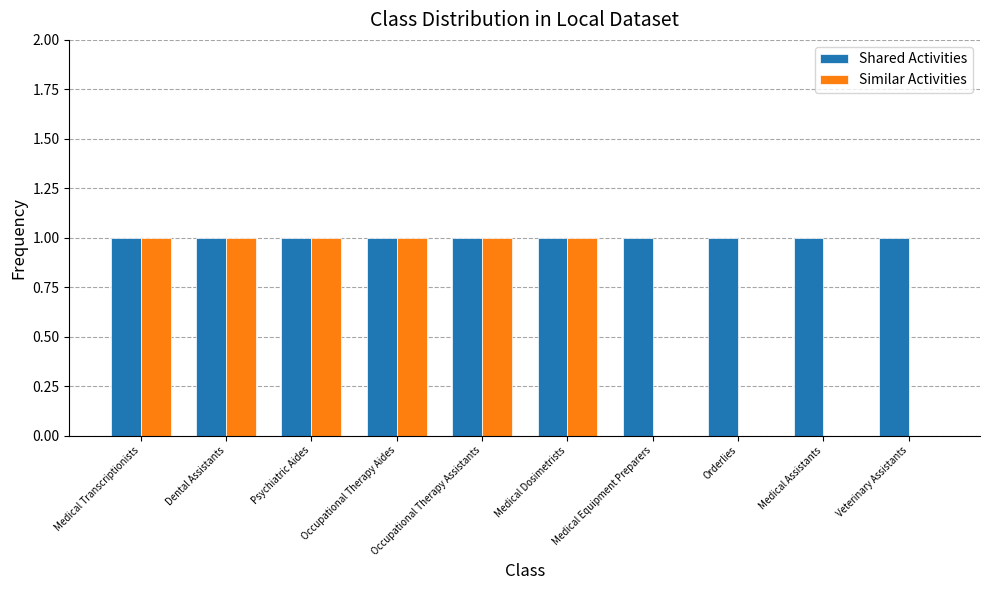

What is the greatest value displayed?

1